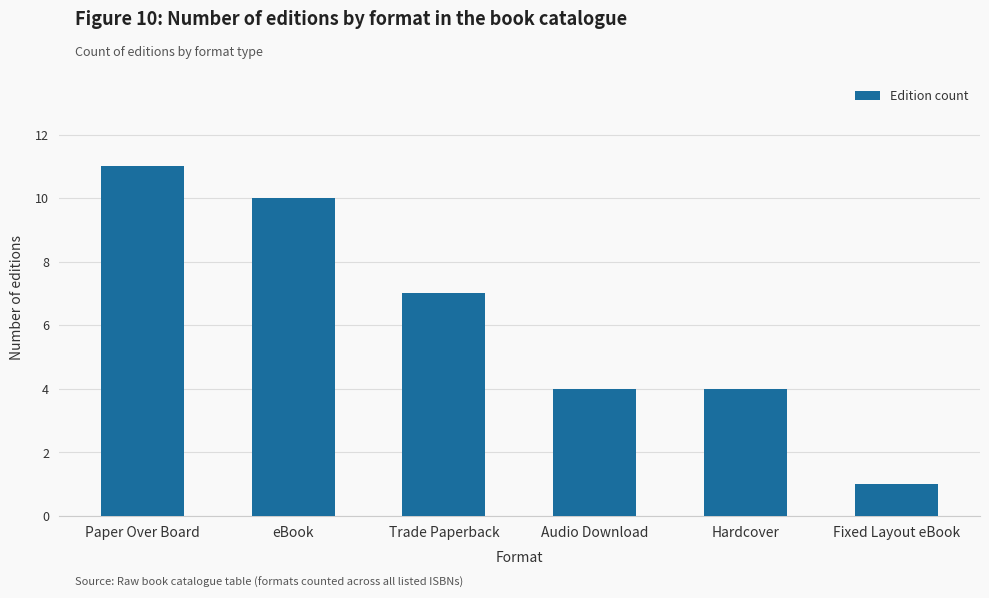

Reading left to right, transcribe all the data shown in this chart.

Paper Over Board=11	eBook=10	Trade Paperback=7	Audio Download=4	Hardcover=4	Fixed Layout eBook=1